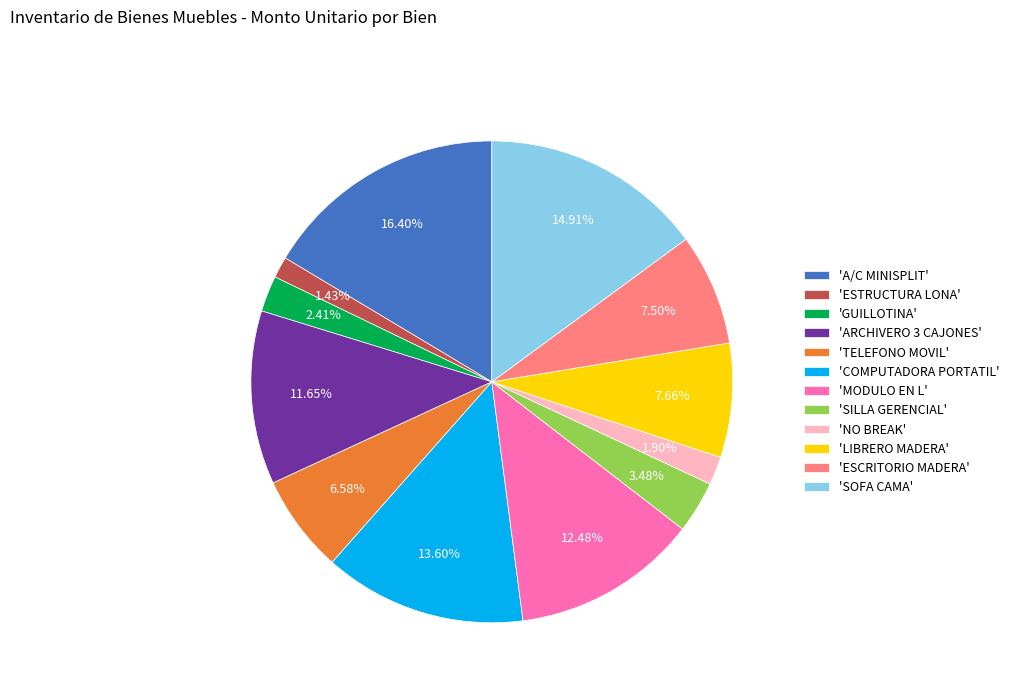

Which has a higher value, 'TELEFONO MOVIL' or 'SILLA GERENCIAL'?

'TELEFONO MOVIL'